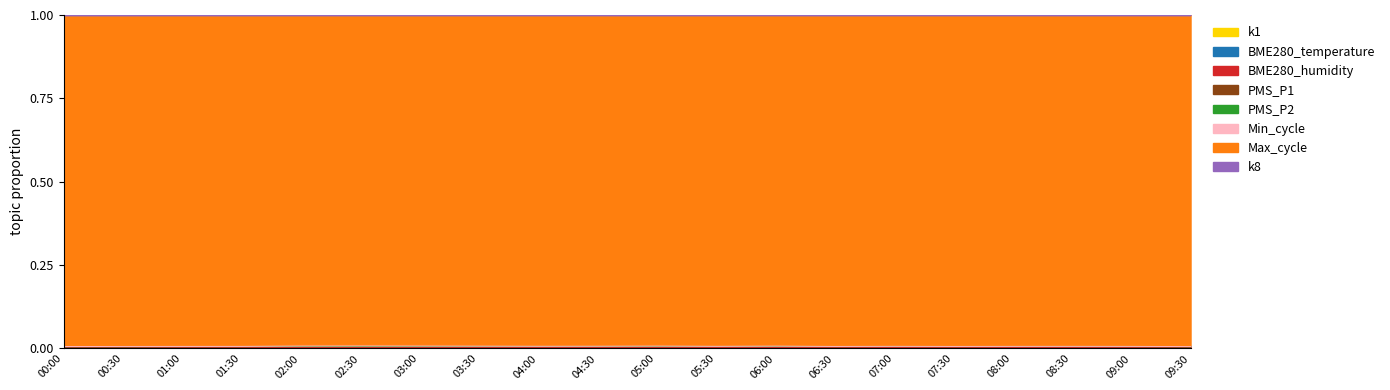

True or false: Max_cycle and PMS_P1 cross at least once.

False